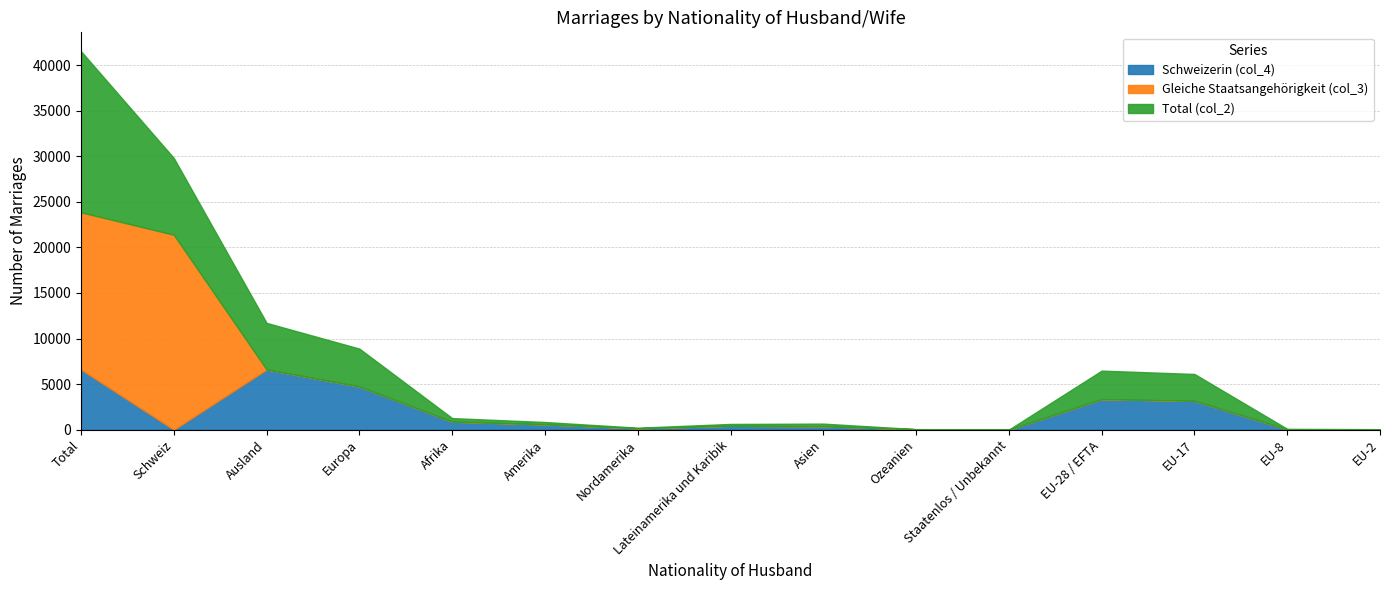

At which label does Gleiche Staatsangehörigkeit (col_3) first exceed 158?

Total